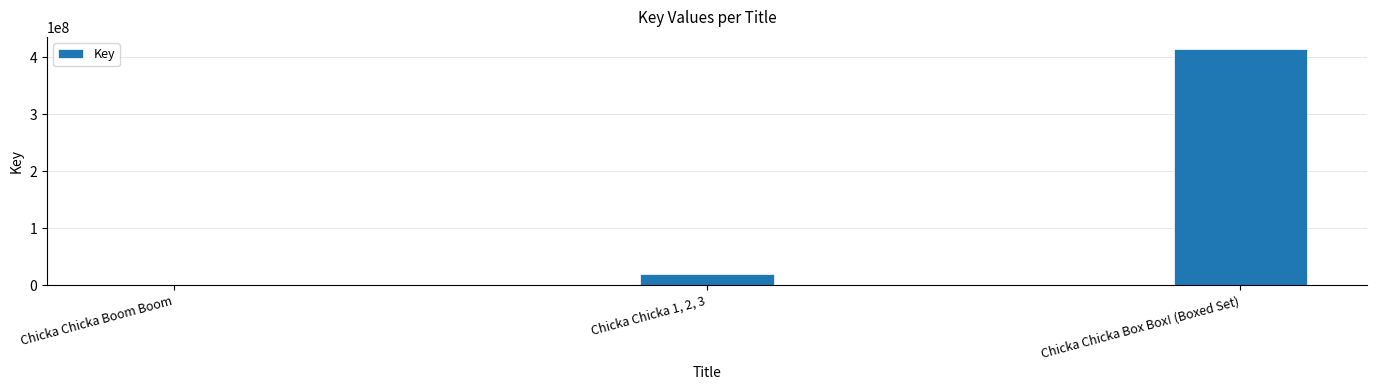

At which label is the value closest to 207480214?

Chicka Chicka 1, 2, 3